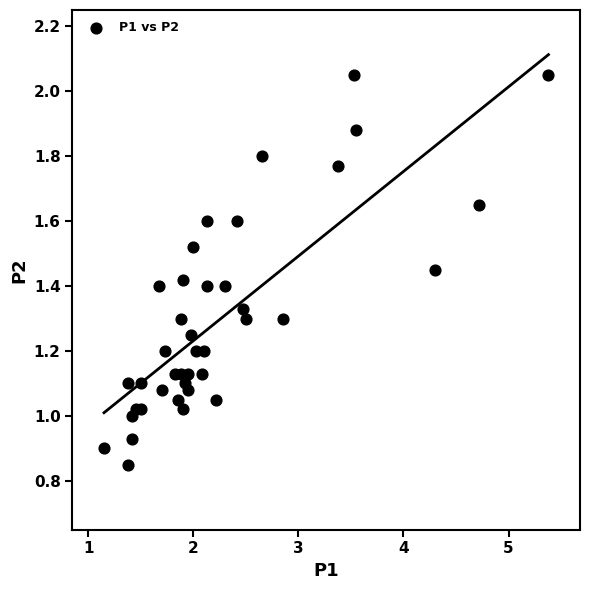

What is the range of X values (max minus min)?

4.2